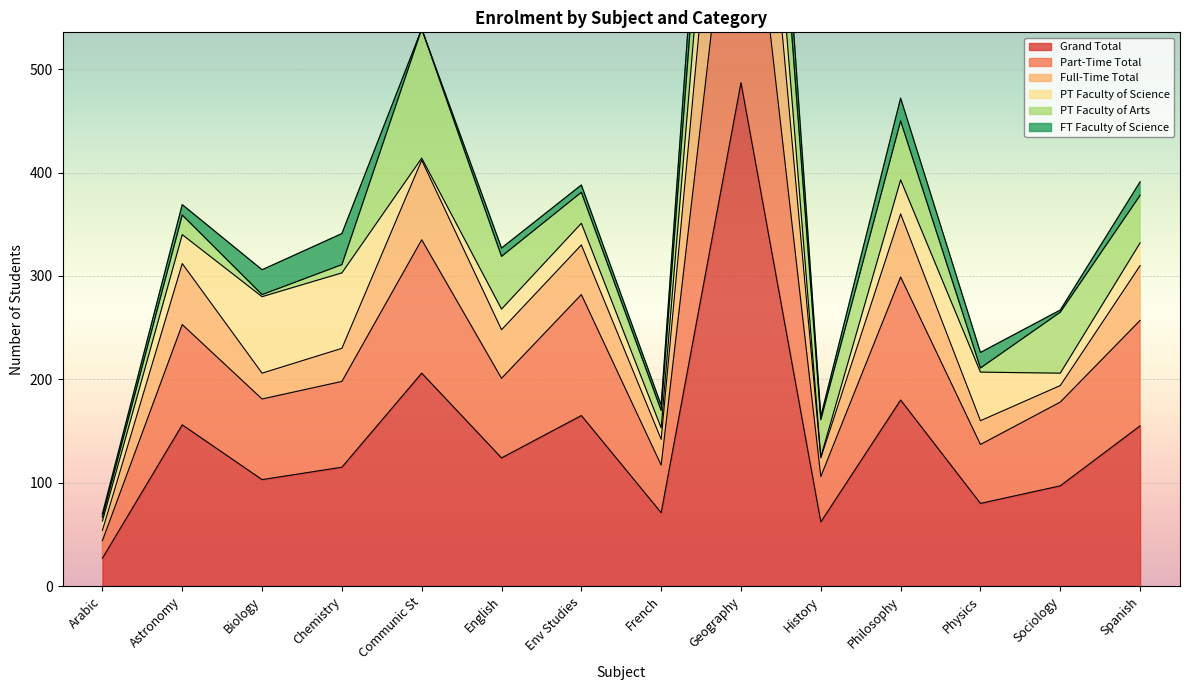

At how many categories does at least one series exceed 919?

1